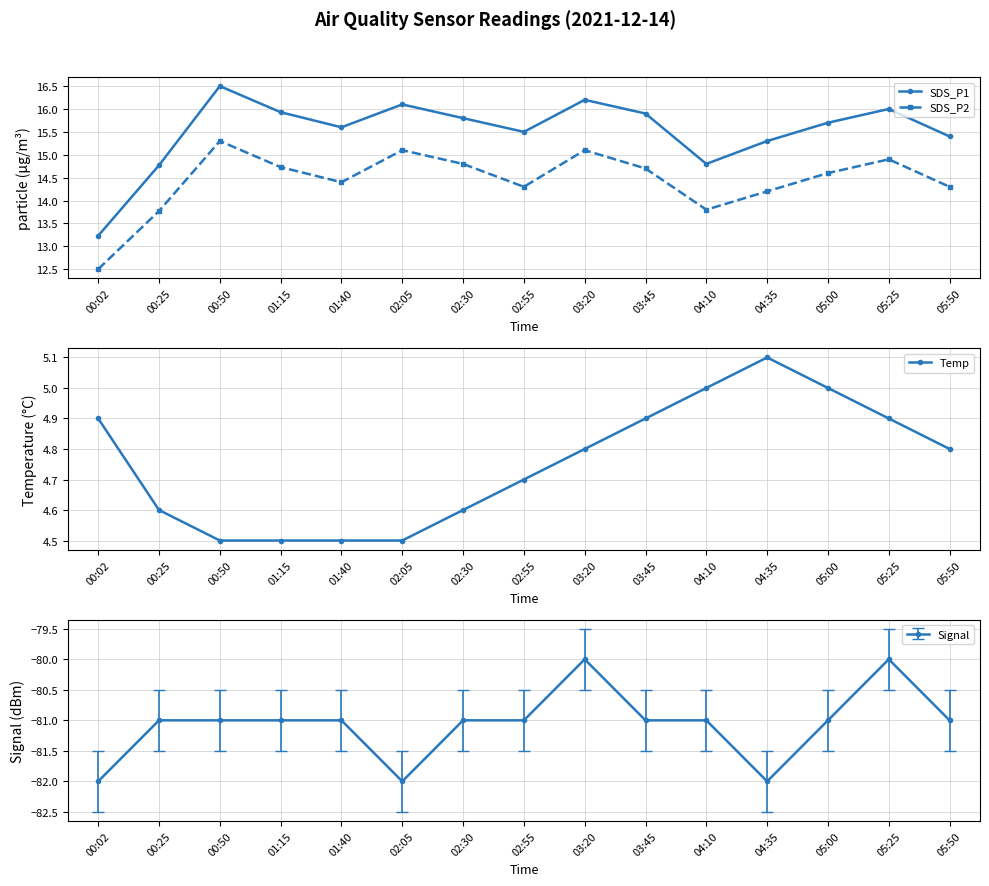

What is the greatest value displayed?

16.5